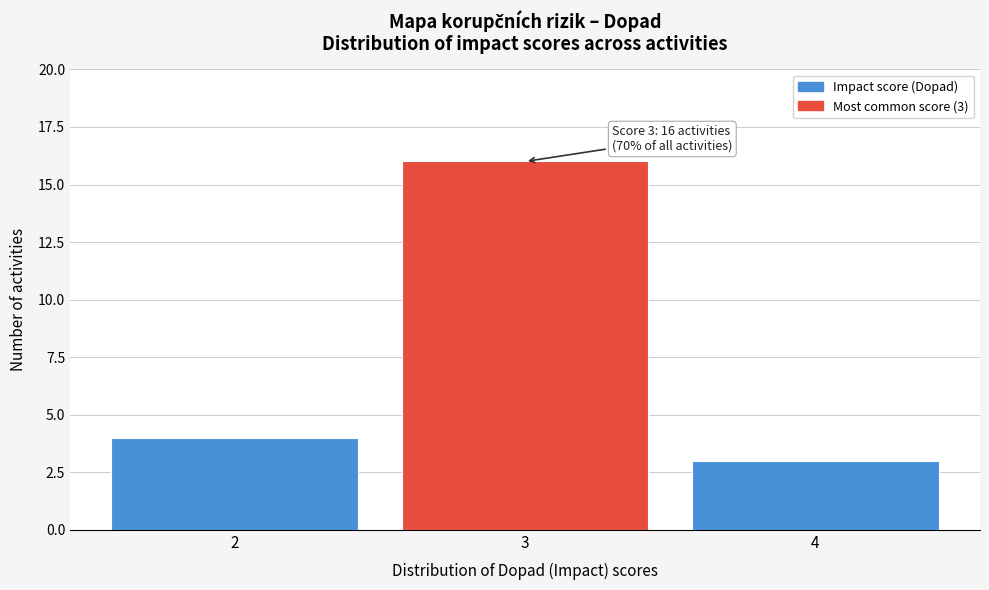

Over which range of the x-axis is the bar tallest?

2.5 to 3.5